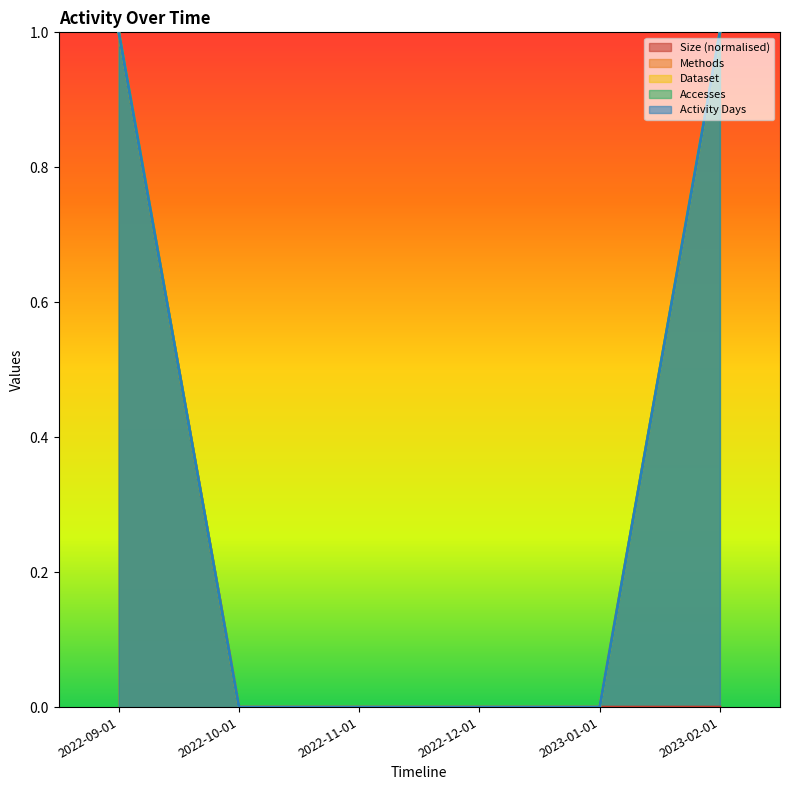

Which category has the lowest value in the Methods series?

2022-10-01